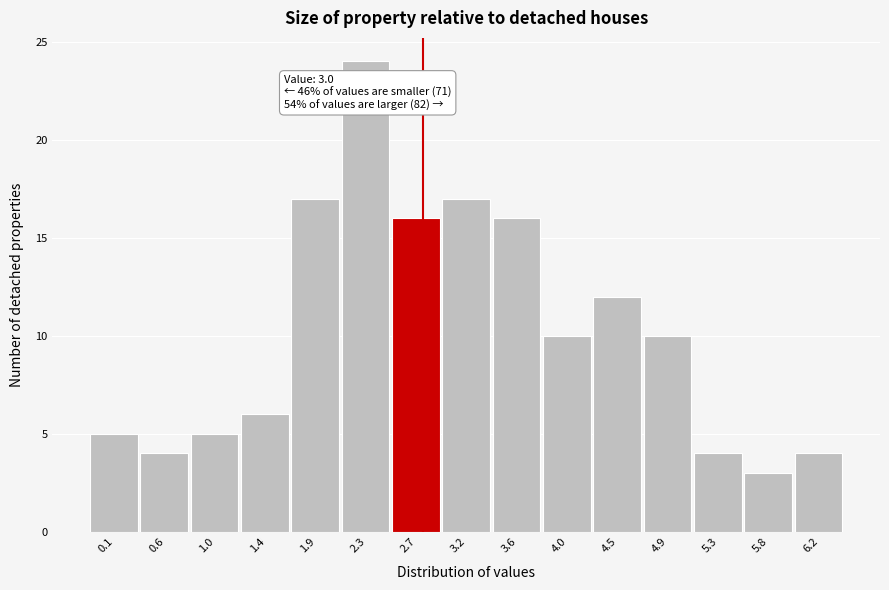

Reading right to left, what are all the values shown in this chart?

4	3	4	10	12	10	16	17	16	24	17	6	5	4	5